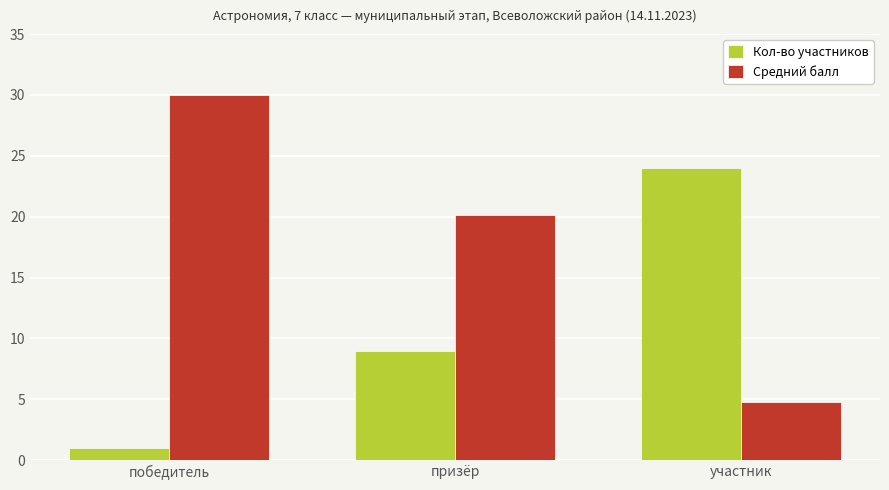

What are all the series names shown in the legend?

Кол-во участников, Средний балл